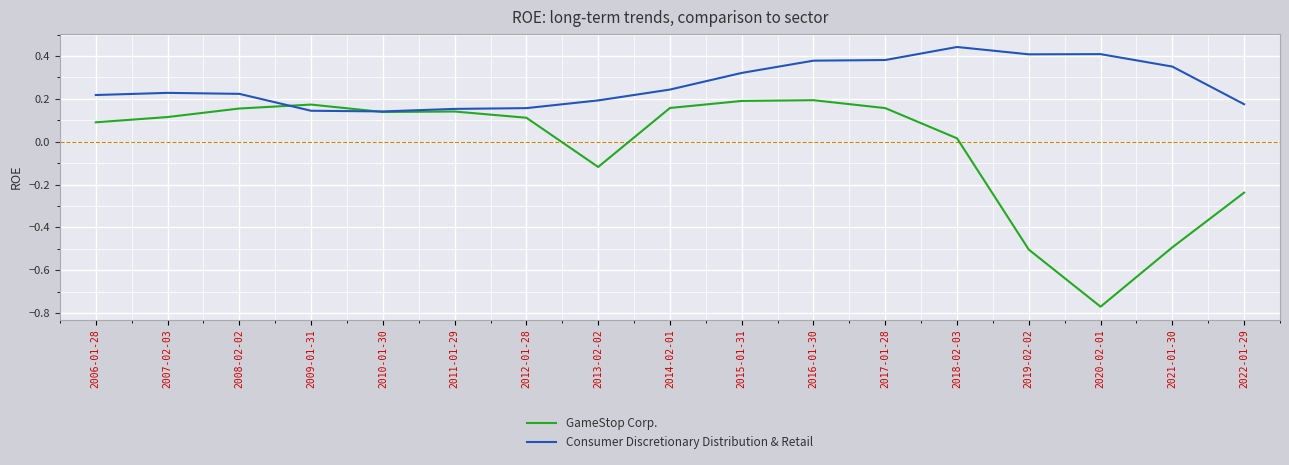

List the series in order of their peak value, highest first.

Consumer Discretionary Distribution & Retail, GameStop Corp.